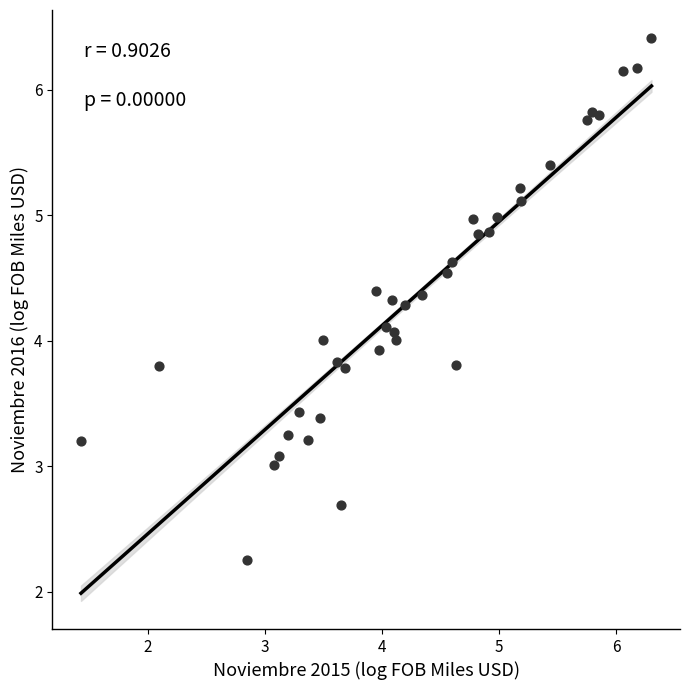

How many data points are displayed?

37